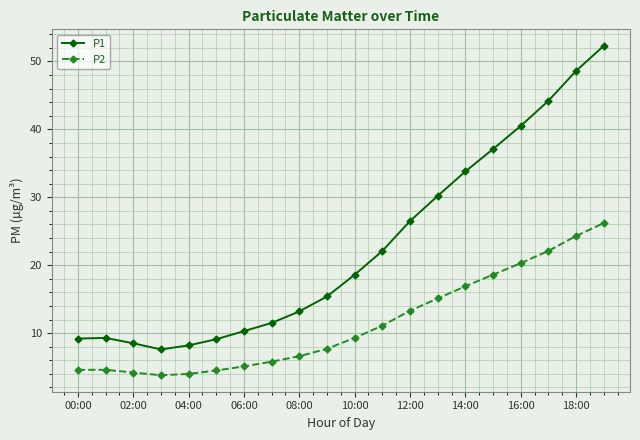

Which series has the largest range (max minus min)?

P1